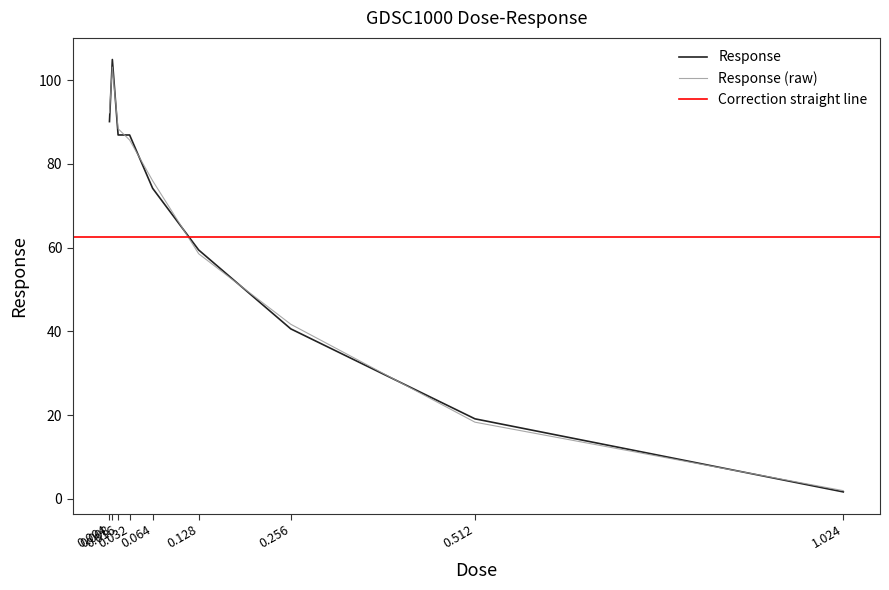

What is the sum of all values?

563.9